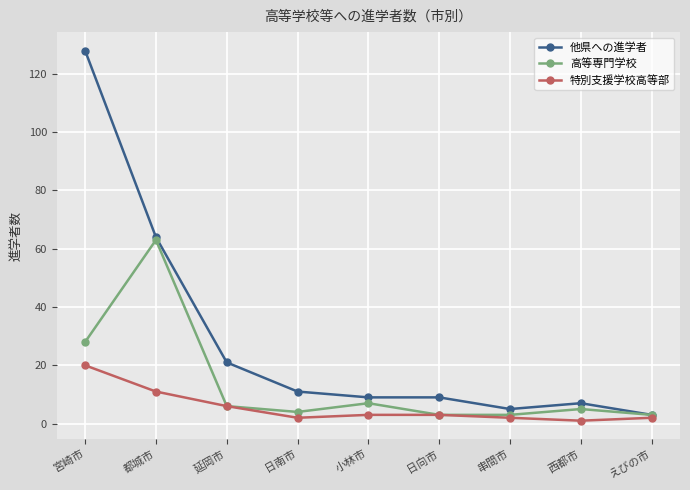

What is the difference between the highest and lowest values at 延岡市?

15